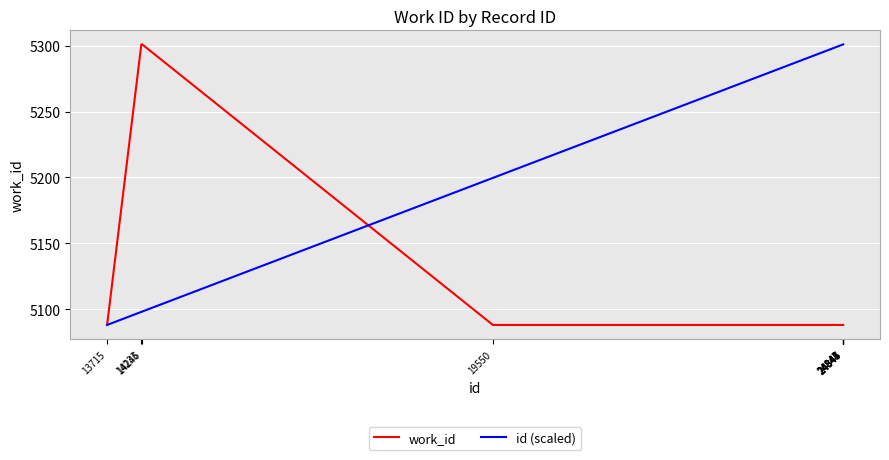

Which series has the largest total across all categories?

id (scaled)